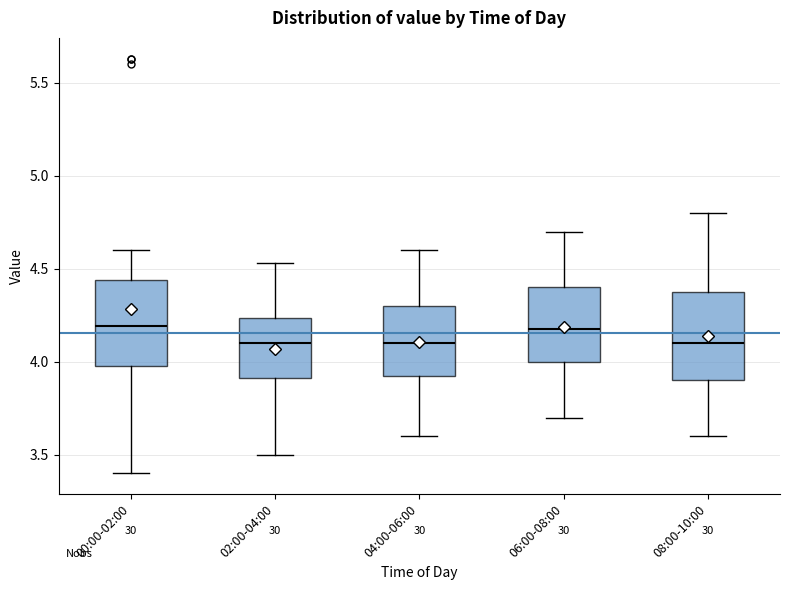

Where does the upper whisker of the box for 02:00-04:00 end on the y-axis? The values are not printed on the chart, so give them approximately, as read against the axis.

4.55